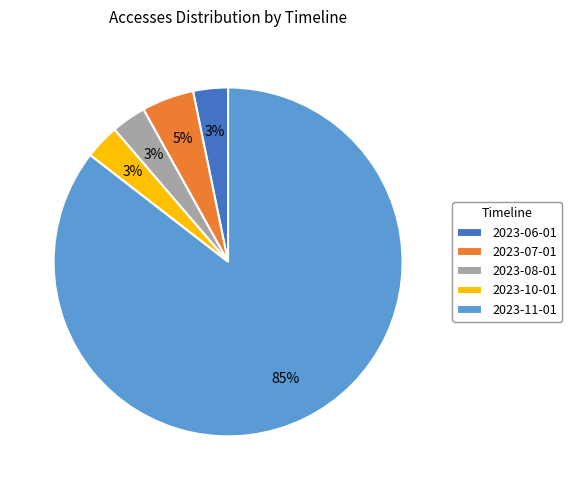

To the nearest percent, what is the average slice percentage?

20%